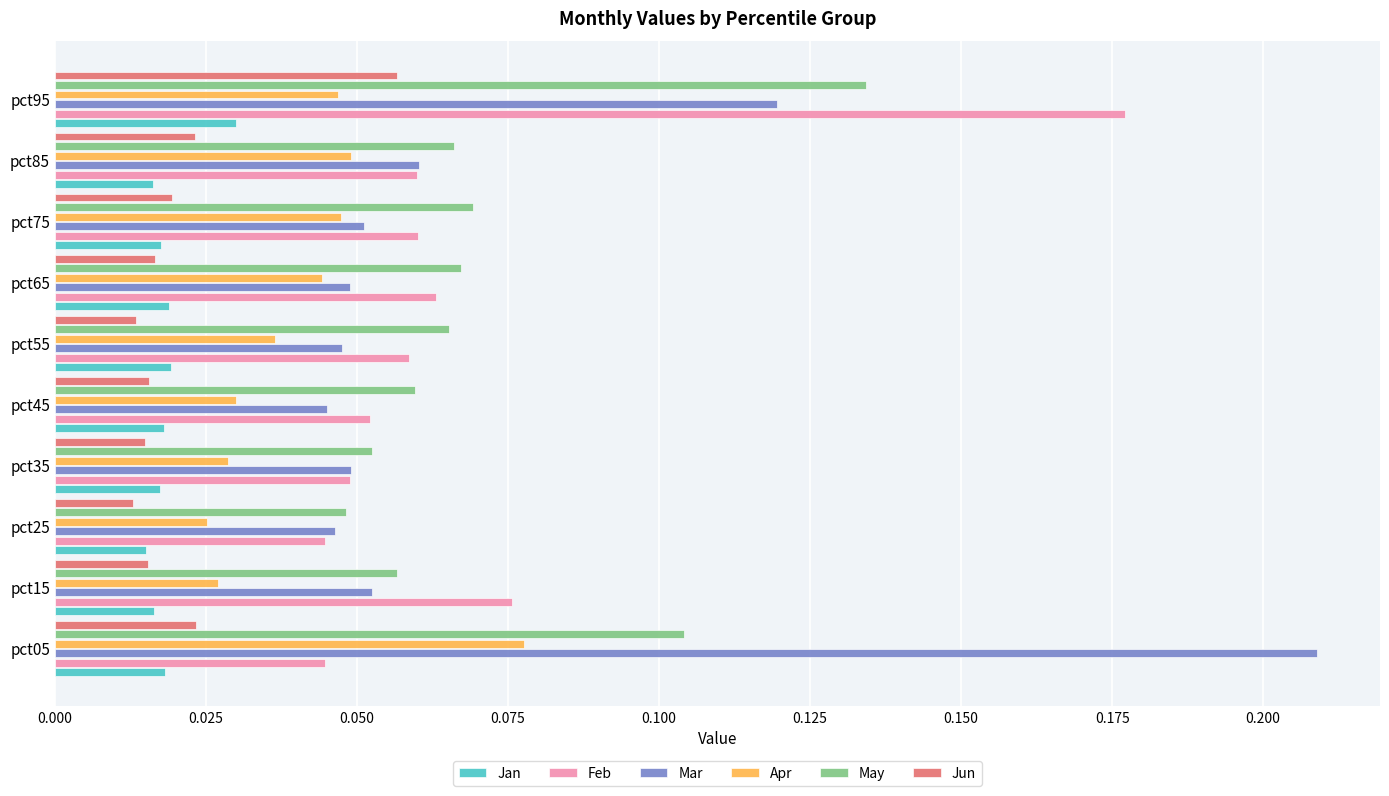

Which series has the widest spread of values?

Mar